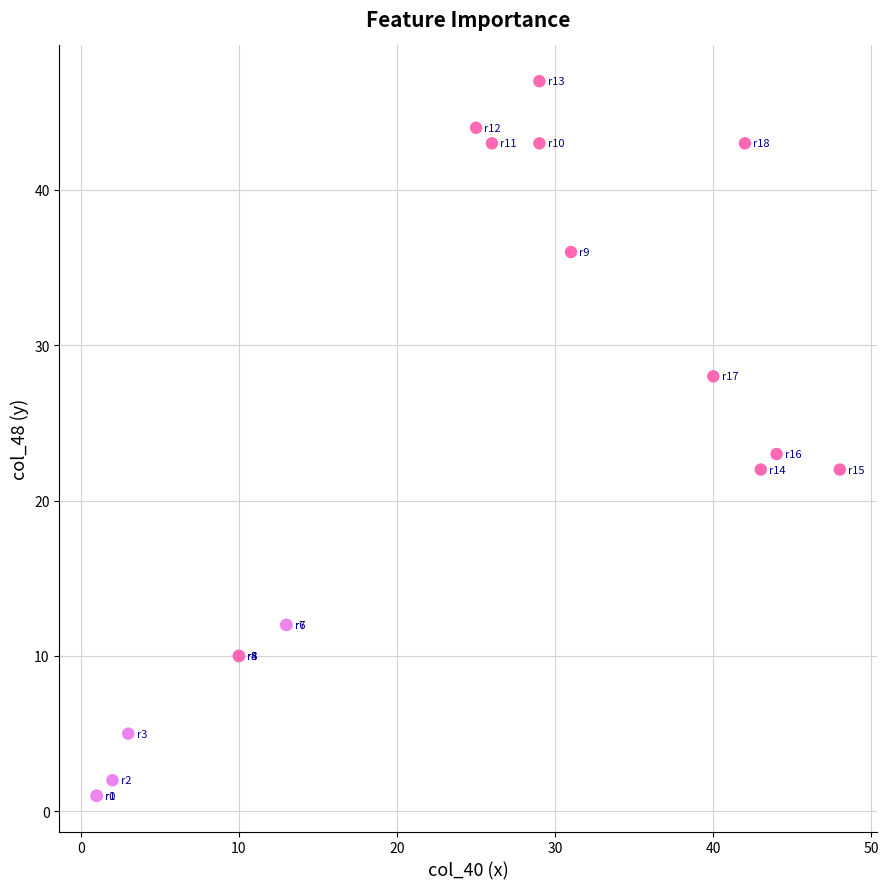

What Y value in the scatter plot is closest to 24?

23